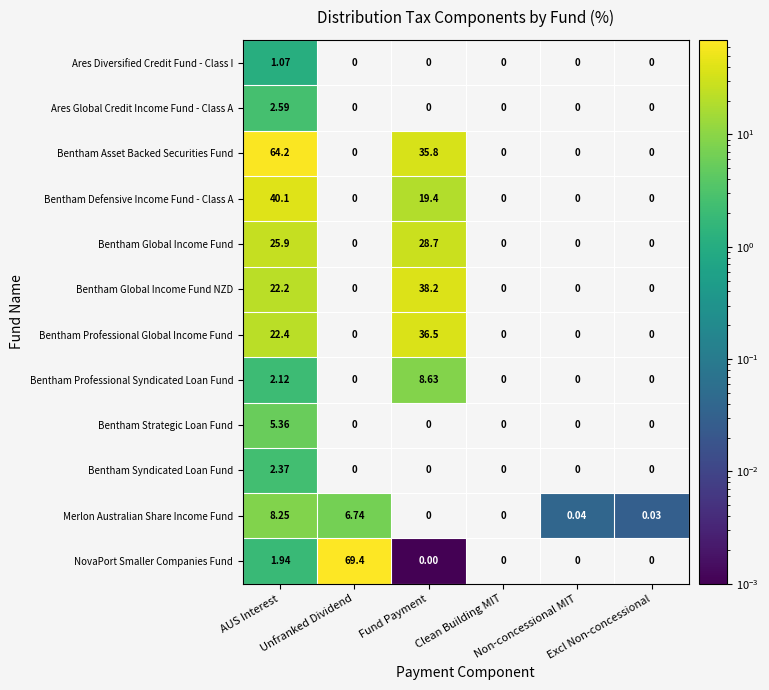

How many positive values does the Bentham Syndicated Loan Fund series have?

1